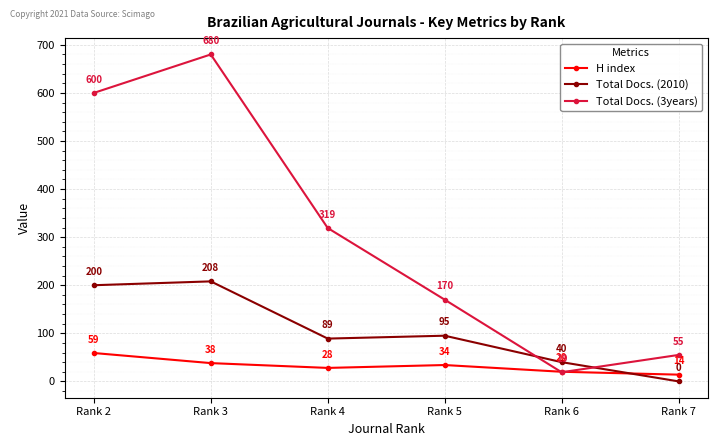

Reading left to right, extract all data points from this chart.

H index: 59	38	28	34	20	14
Total Docs. (2010): 200	208	89	95	40	0
Total Docs. (3years): 600	680	319	170	19	55